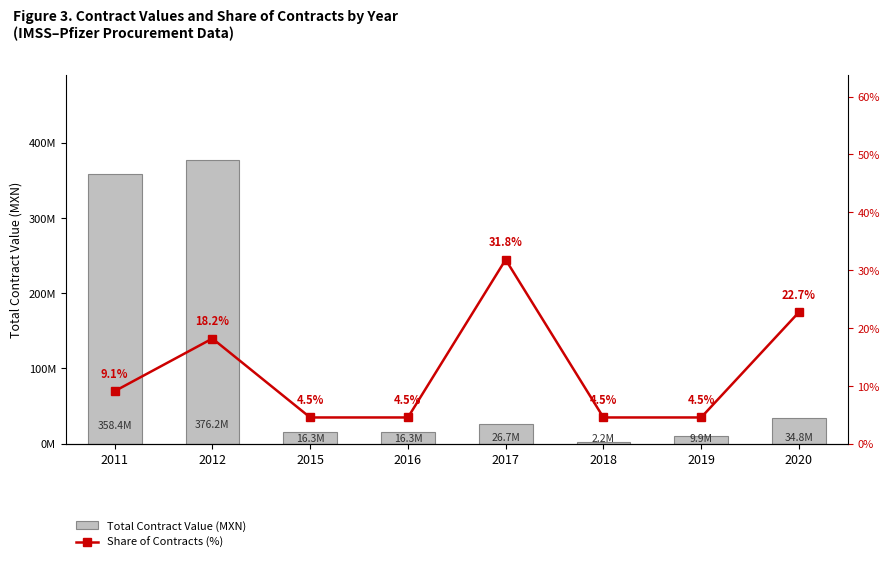

Rank the categories by Total Contract Value (MXN) value from lowest to highest.

2018, 2019, 2015, 2016, 2017, 2020, 2011, 2012